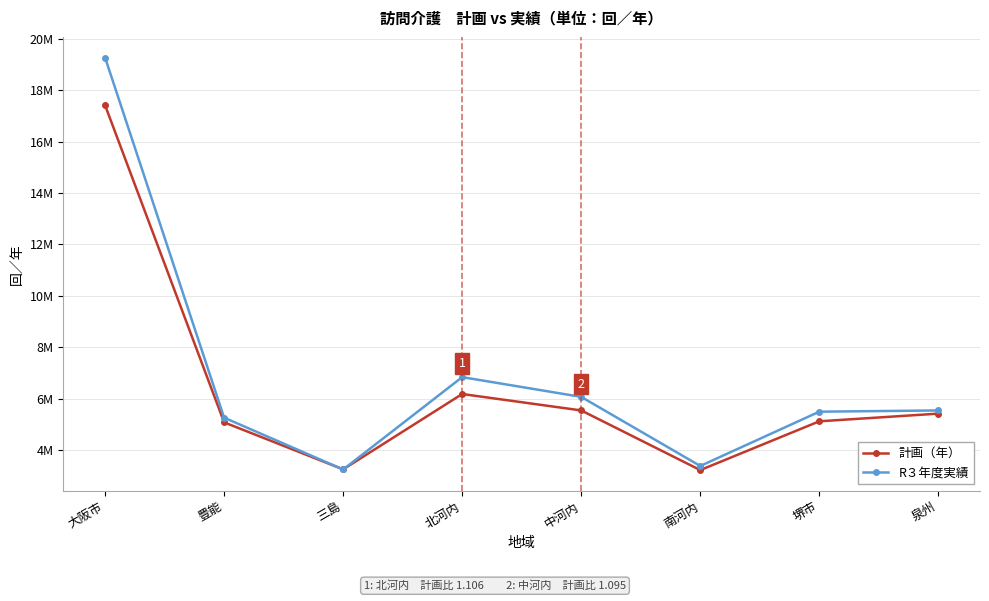

What is the approximate value of R３年度実績 at 豊能, to the nearest 10?

5259650